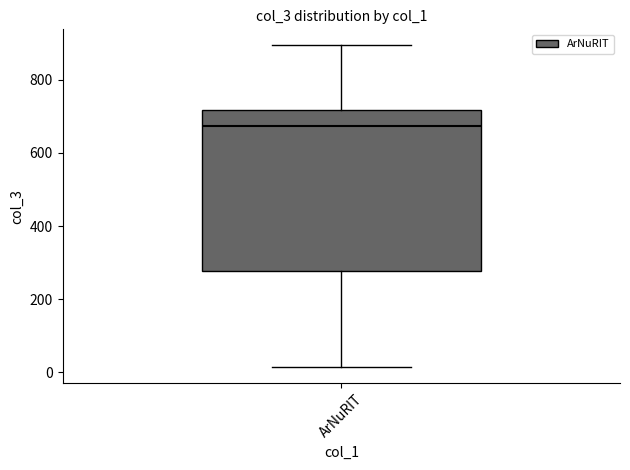

Where is the upper edge of the box for ArNuRIT on the y-axis? The values are not printed on the chart, so give them approximately, as read against the axis.

720